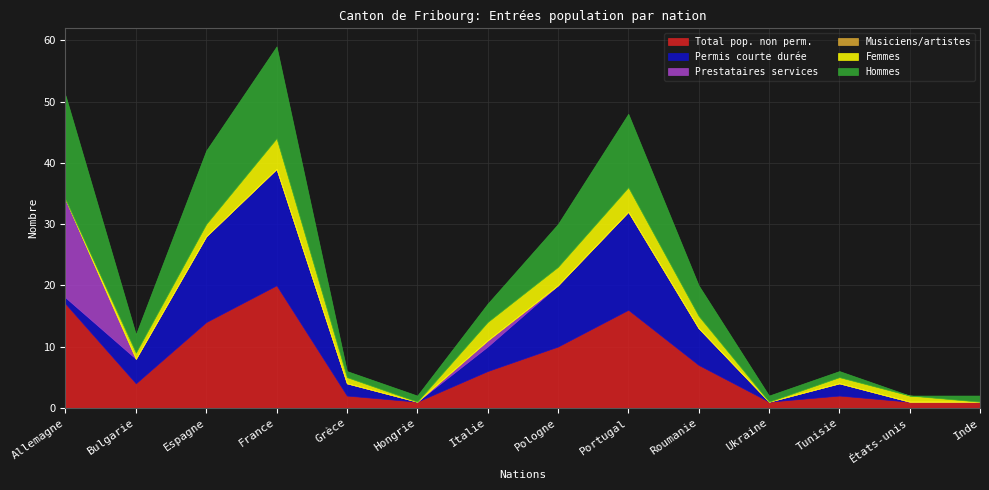

How many series are shown in this chart?

6